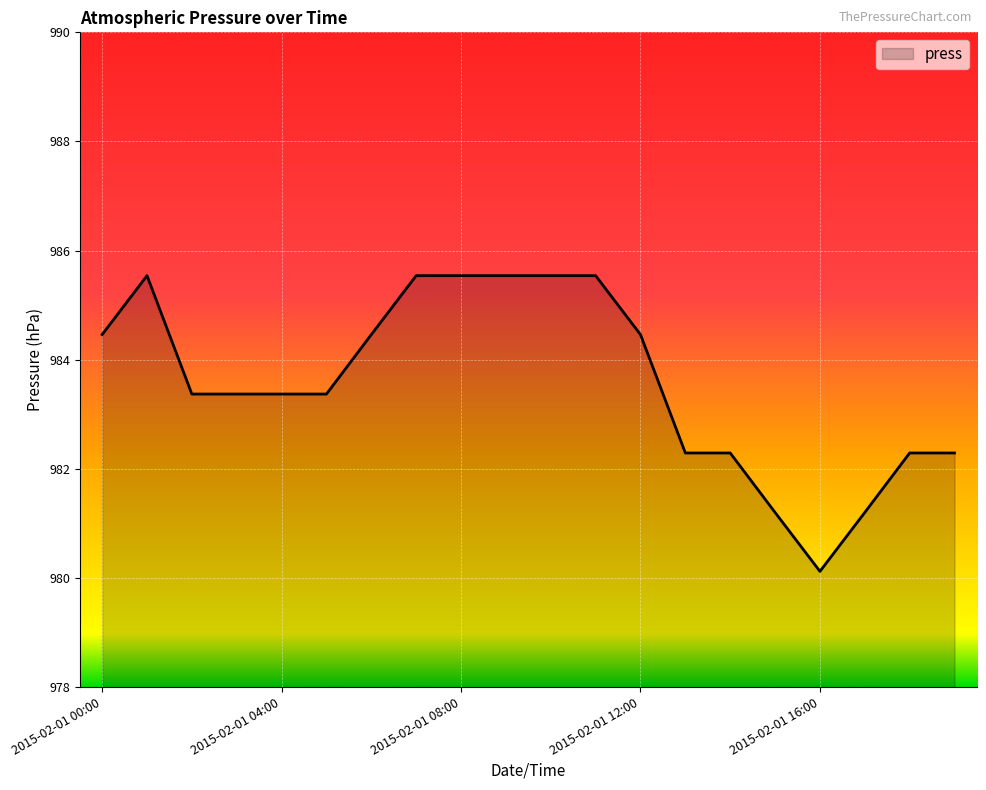

What is the difference between the maximum and minimum values?

5.4